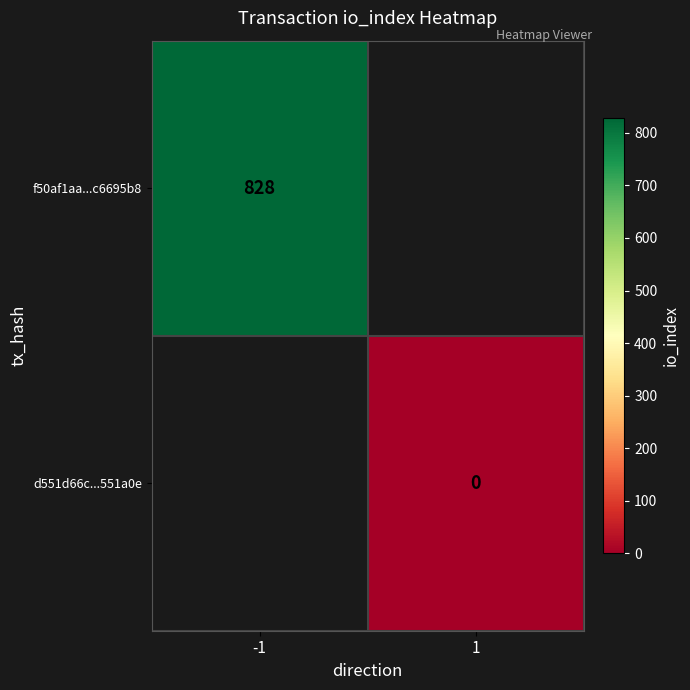

Is it true that f50af1aa...c6695b8 equals 511 at -1?

False